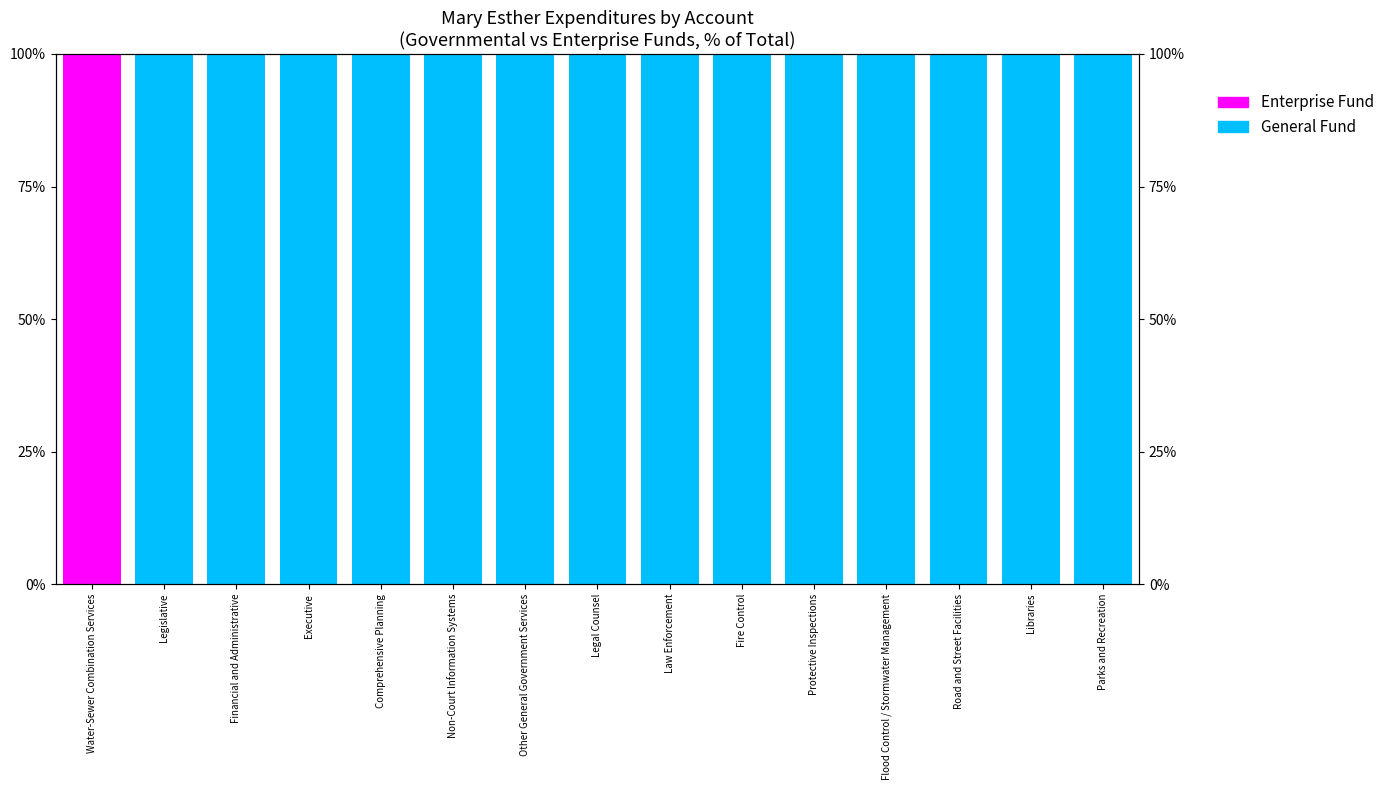

What is the sum of all General Fund values?

1400